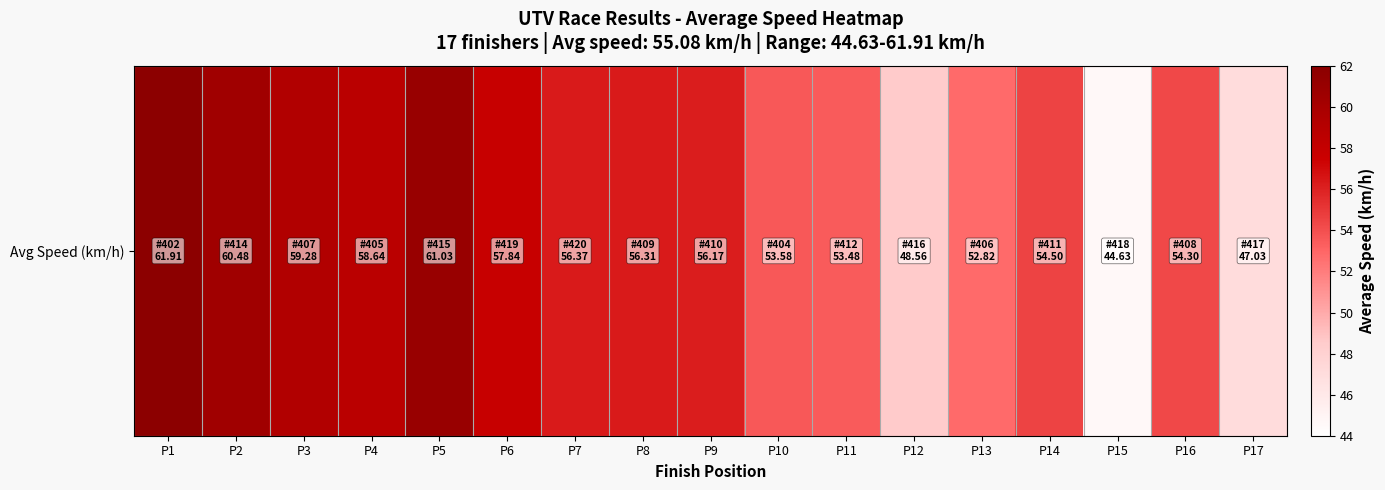

Reading left to right, transcribe all the data shown in this chart.

61.9	60.5	59.3	58.6	61.0	57.8	56.4	56.3	56.2	53.6	53.5	48.6	52.8	54.5	44.6	54.3	47.0